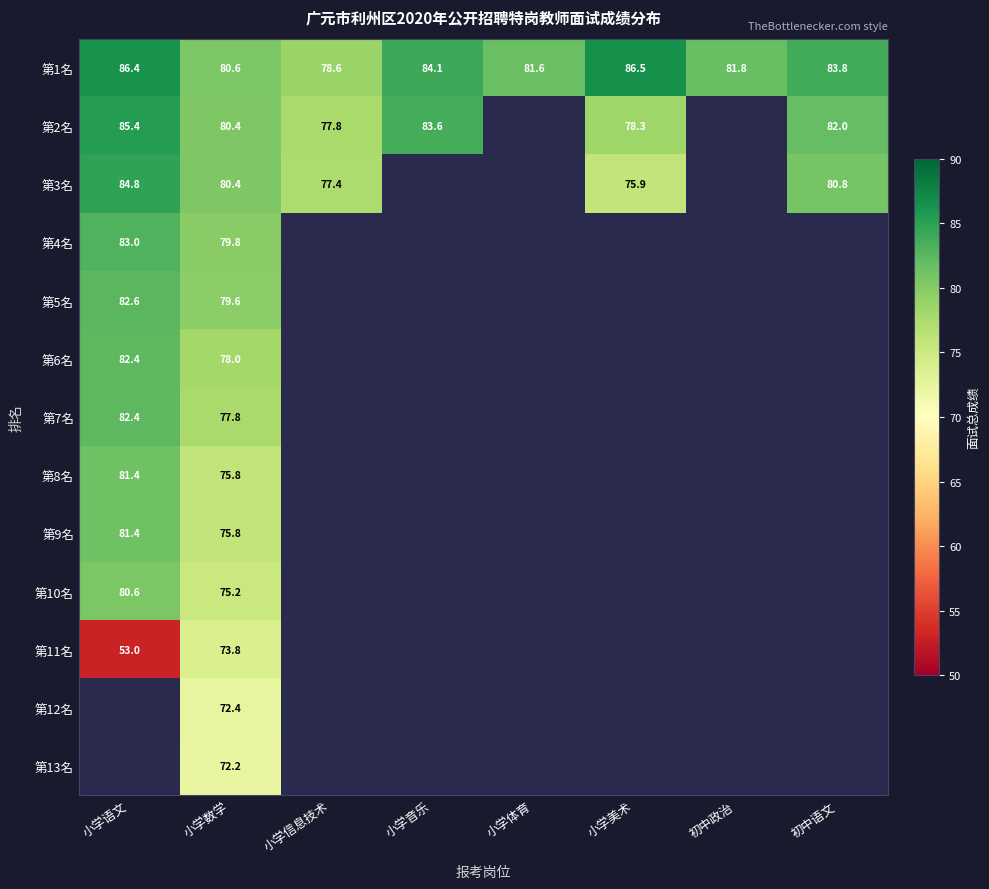

At how many categories does at least one series exceed 73?

8